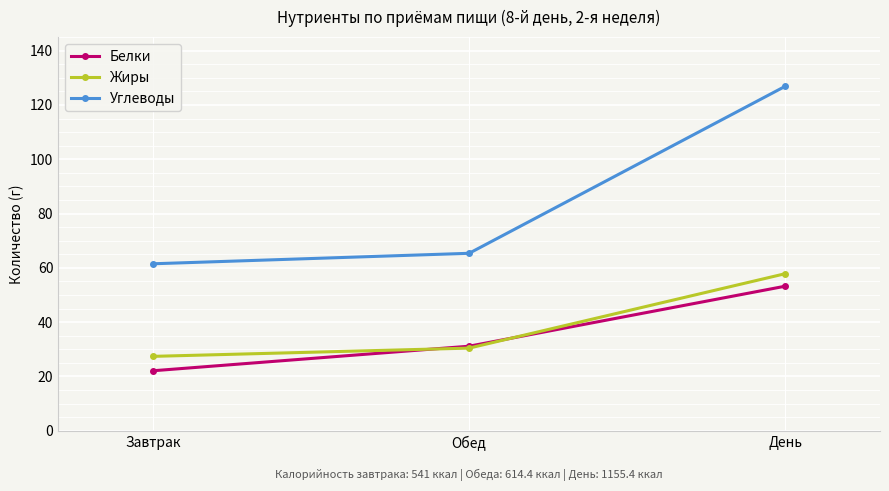

True or false: Углеводы has a value of 61.5 at Завтрак.

True